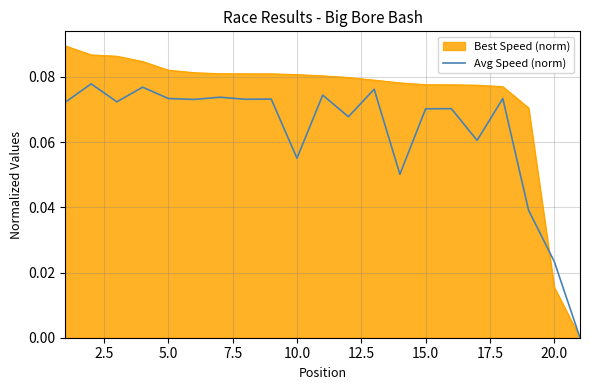

Which series has the largest total across all categories?

Best Speed (norm)